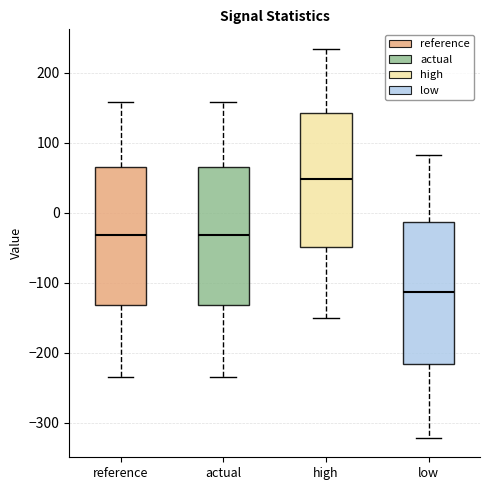

Which box has the lowest median line?

low